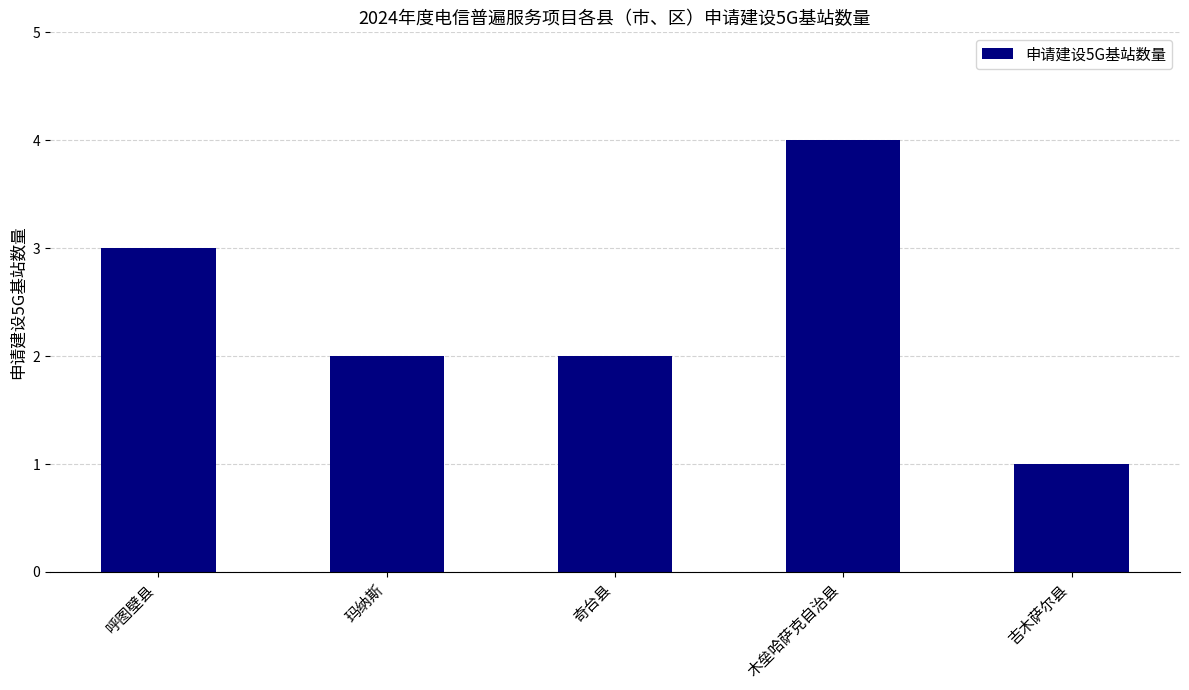

Reading left to right, list all the values displayed in this chart.

3	2	2	4	1